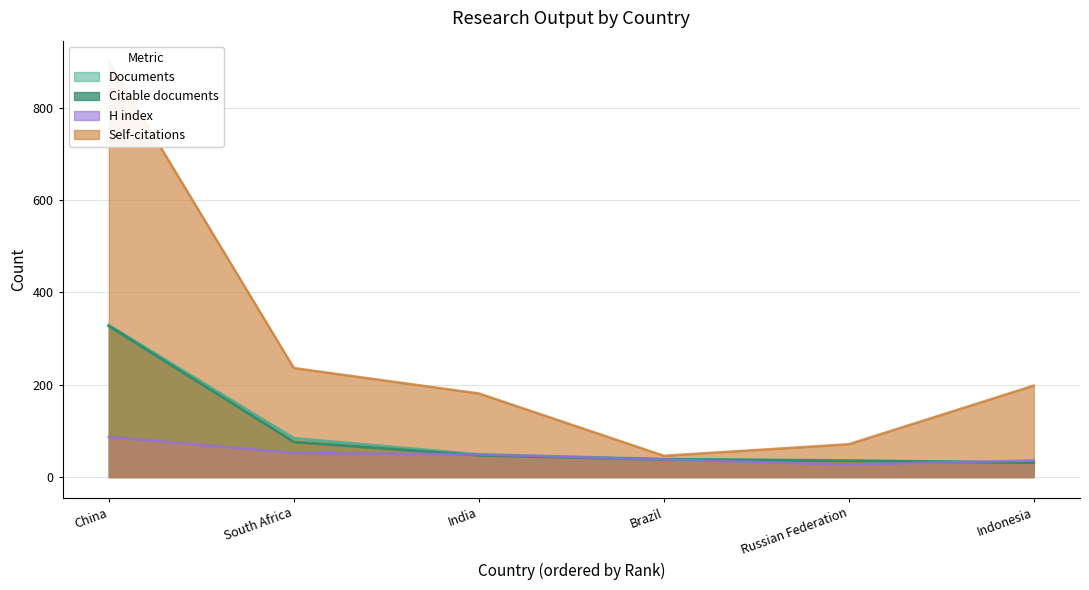

Is it true that Documents equals 48 at Indonesia?

False